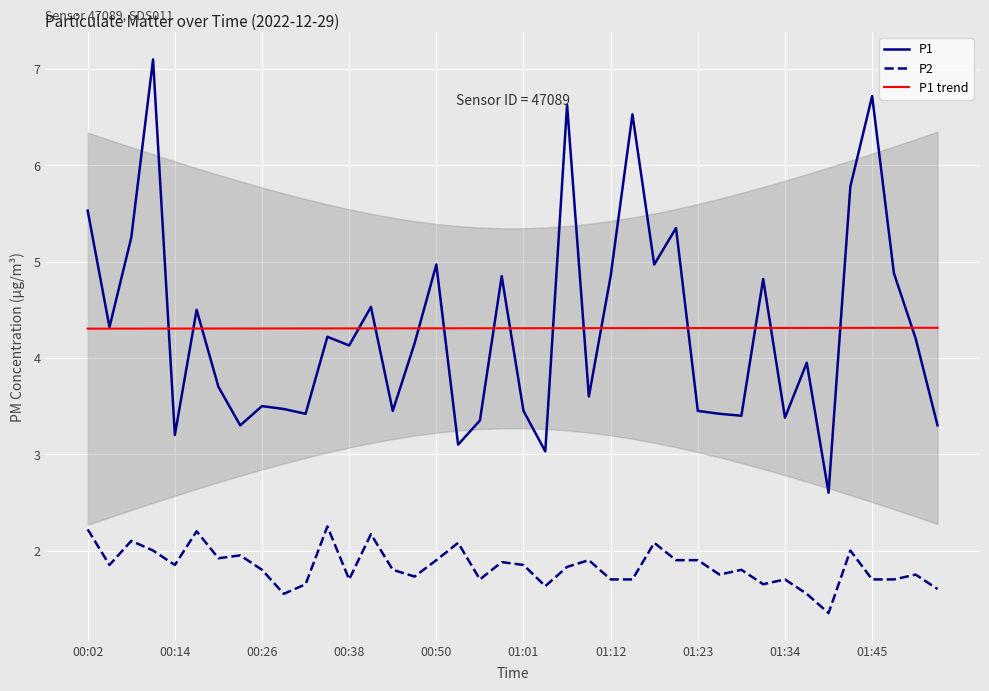

Which series has the largest range (max minus min)?

P1